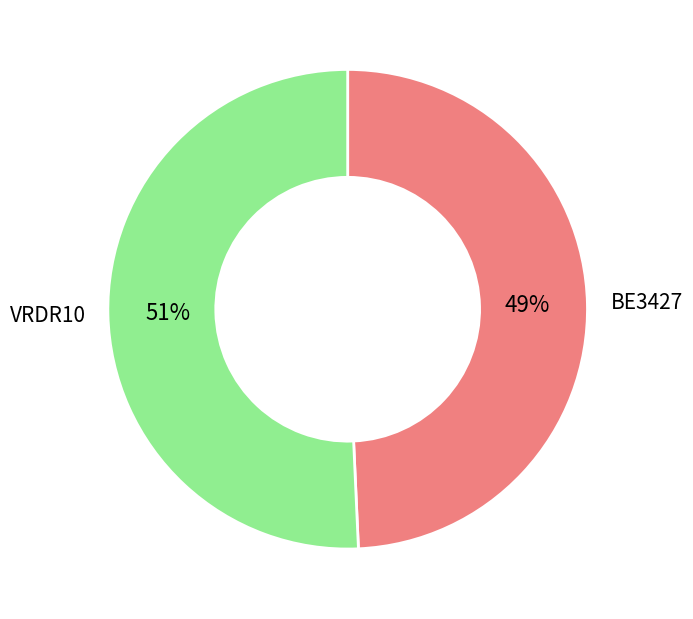

Which category has the biggest portion of the pie?

VRDR10